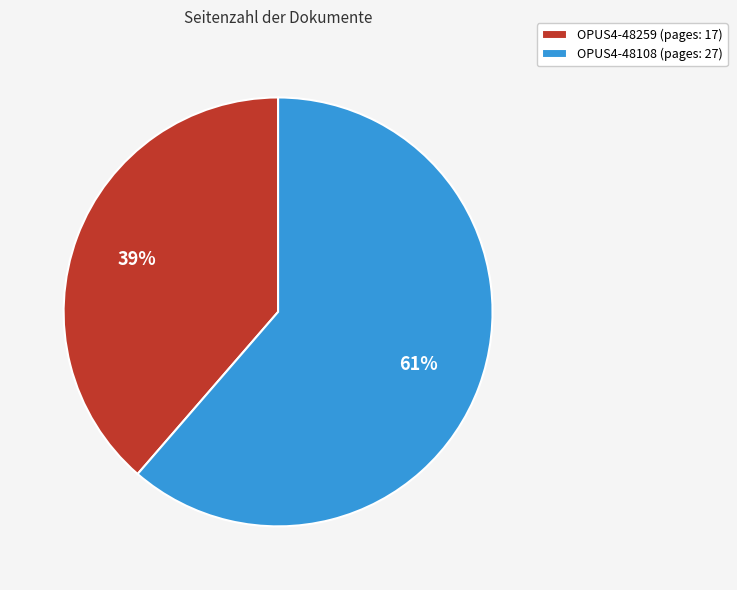

How many segments does this pie chart have?

2